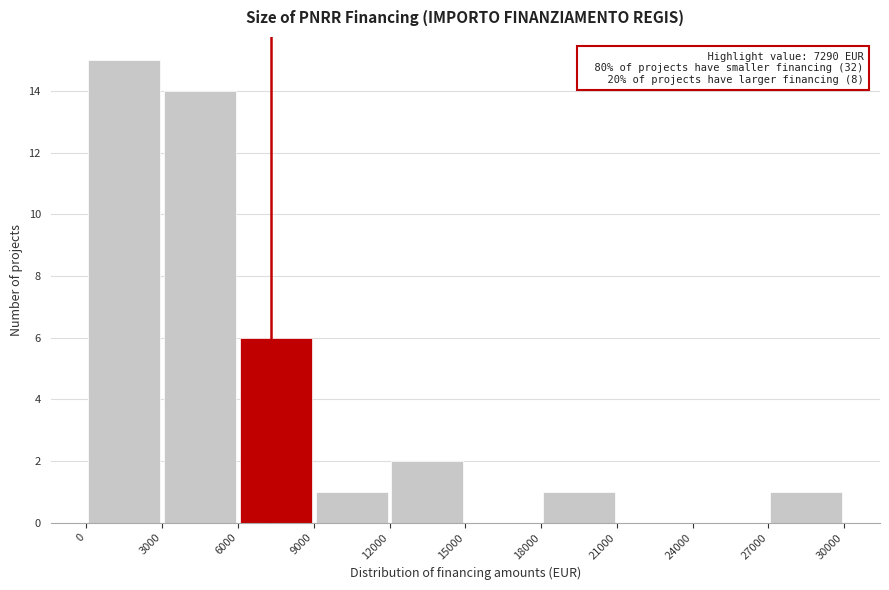

Which range on the x-axis has the tallest bar?

0 to 3000